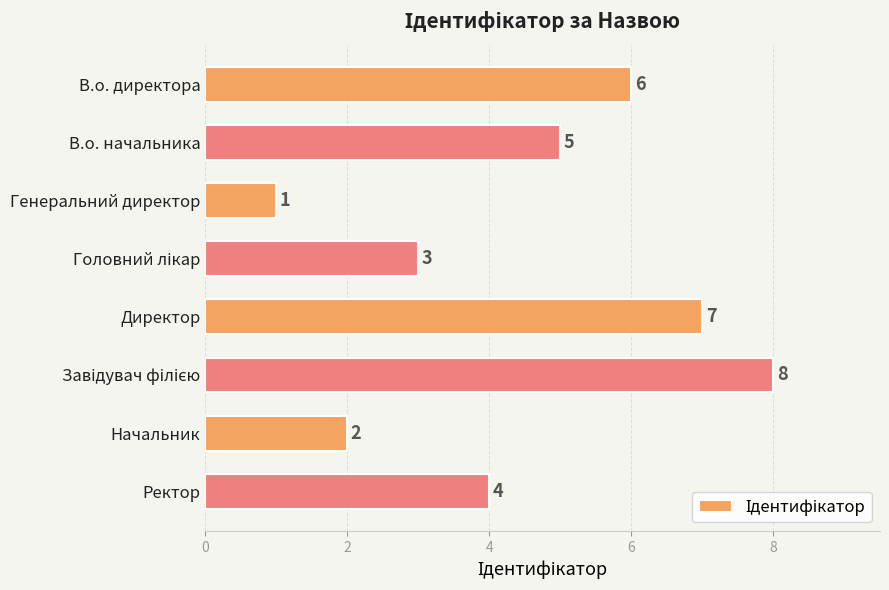

Reading top to bottom, transcribe all the data shown in this chart.

6	5	1	3	7	8	2	4